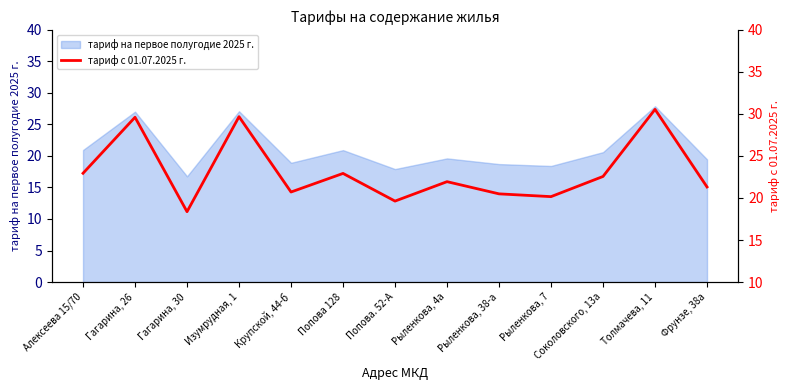

What is the ratio of the value at Попова 128 to the value at Изумрудная, 1?

0.8